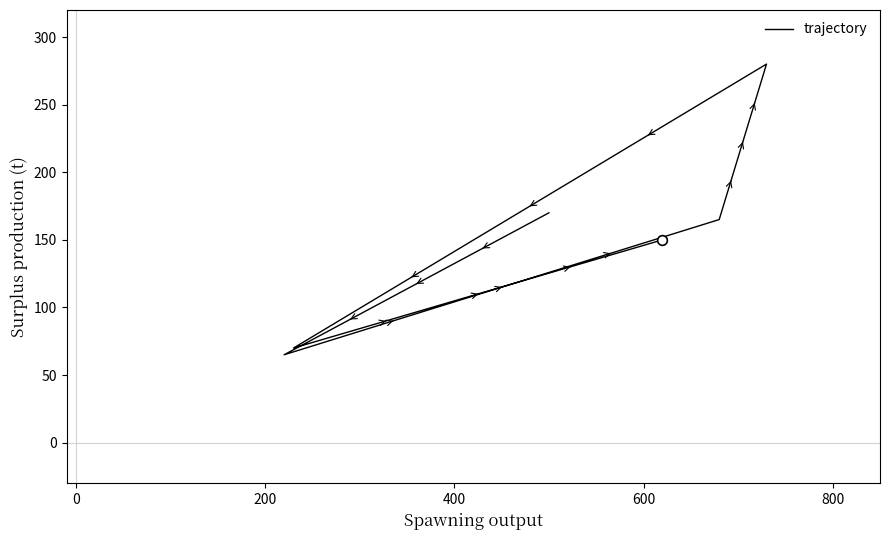

Is it true that the value at 0 is 170?

True